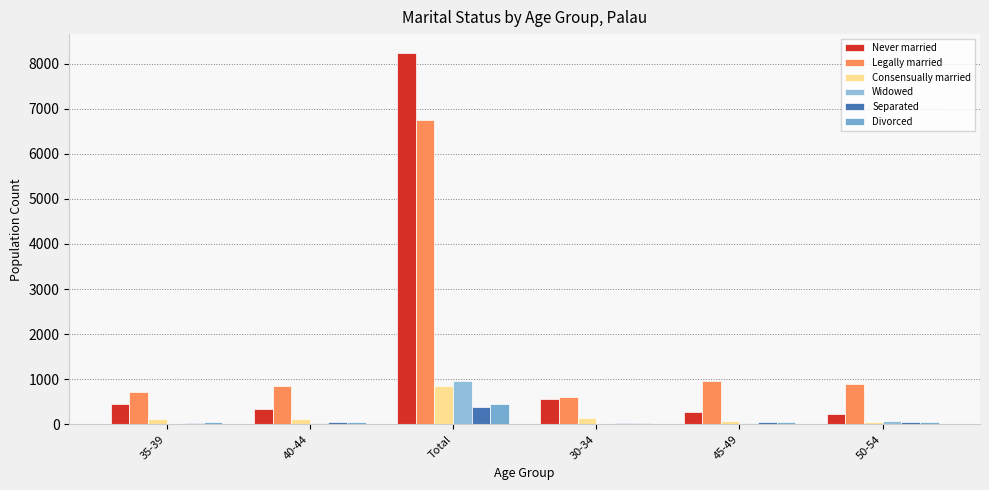

Reading left to right, transcribe all the data shown in this chart.

Never married: 451	348	8242	568	267	234
Legally married: 726	839	6755	597	954	898
Consensually married: 108	115	841	142	79	58
Widowed: 7	24	960	5	40	81
Separated: 36	62	376	29	57	49
Divorced: 41	44	440	19	48	57